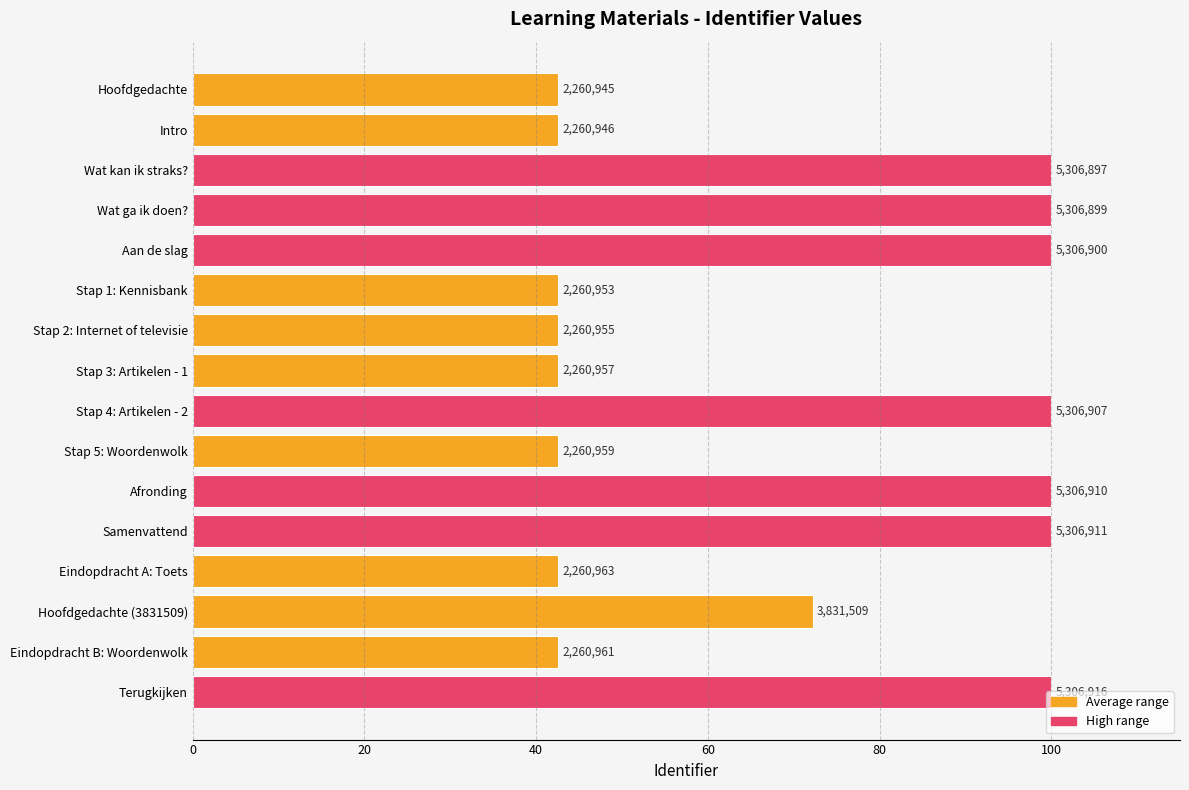

What is the greatest value displayed?

100.0